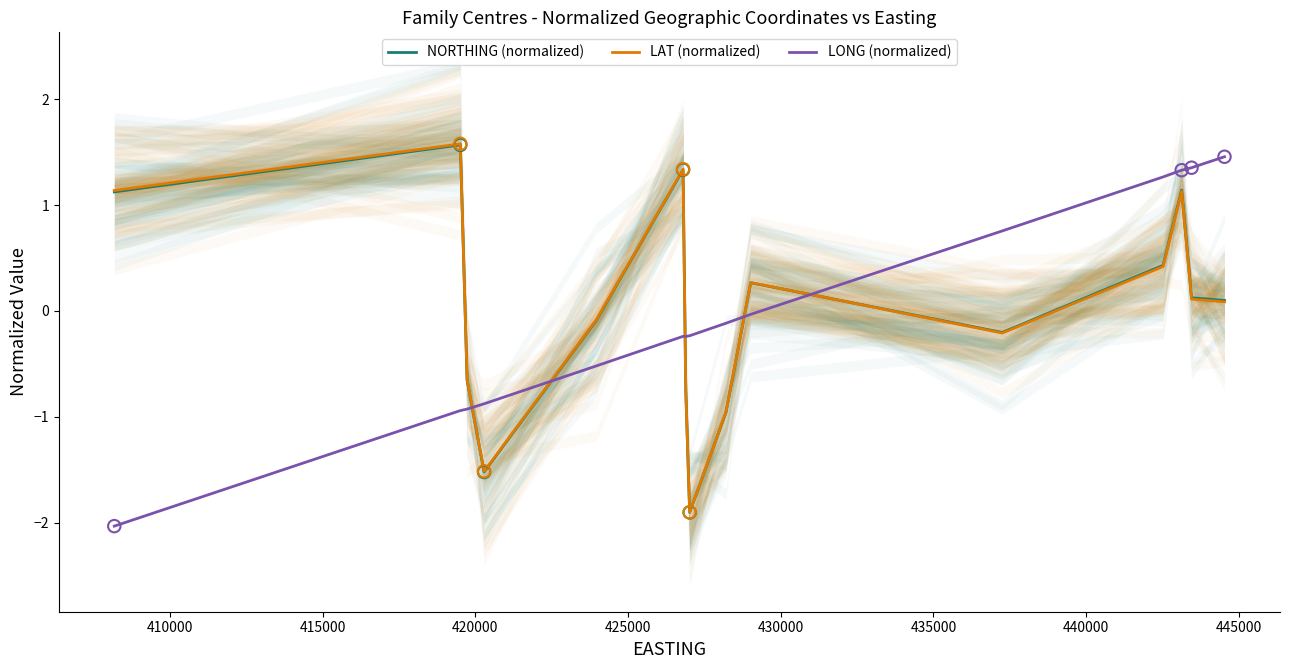

At how many categories does at least one series exceed 0?

9